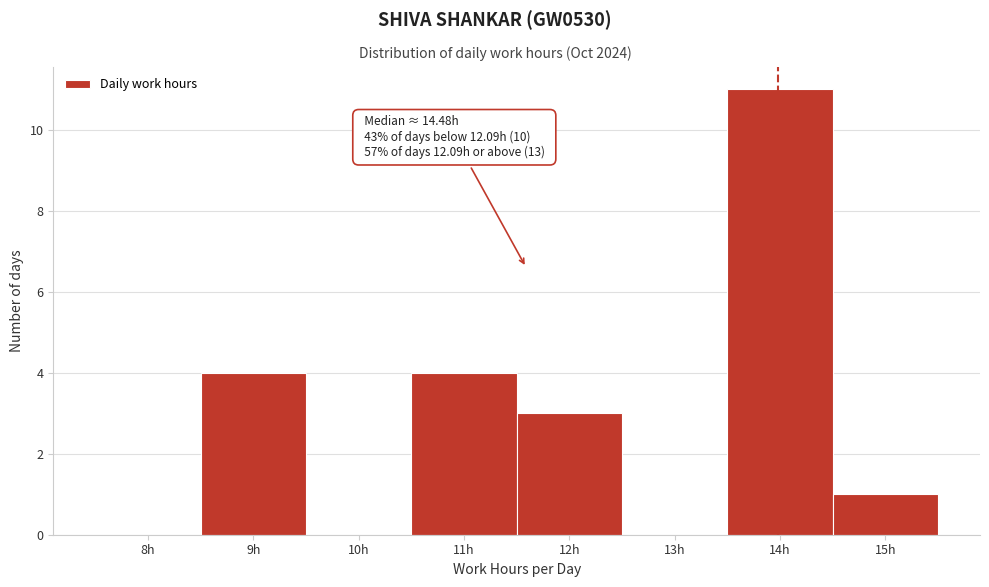

Reading left to right, extract all data points from this chart.

8h=0	9h=4	10h=0	11h=4	12h=3	13h=0	14h=11	15h=1